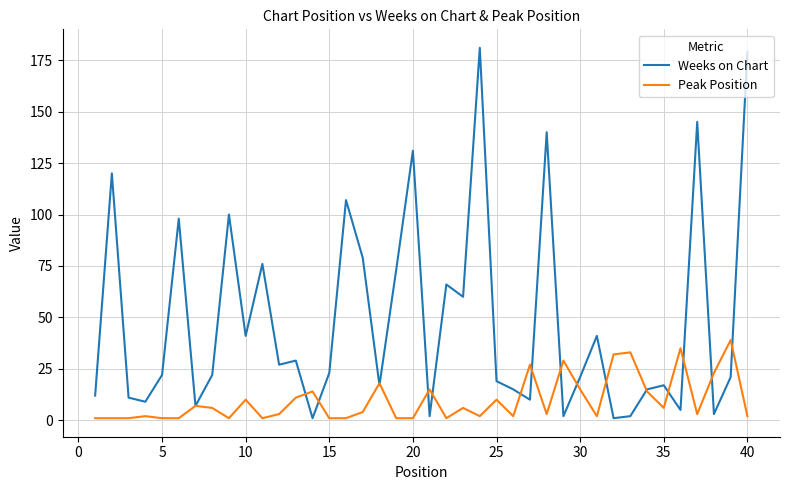

Which series has the widest spread of values?

Weeks on Chart